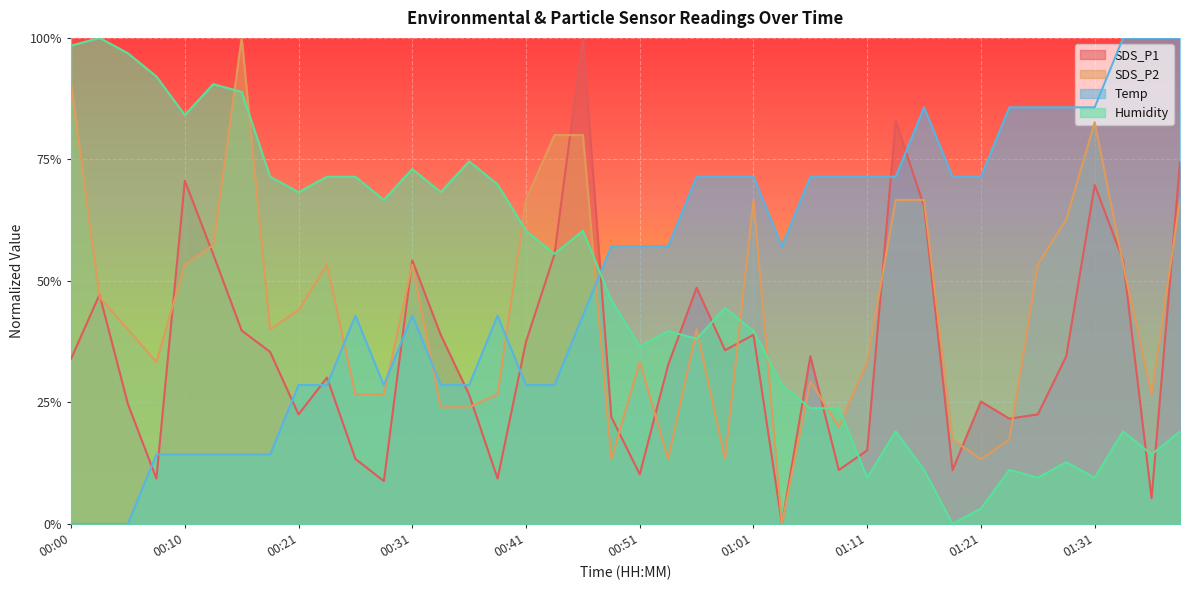

Which has a higher value, 00:03 or 01:38?

01:38